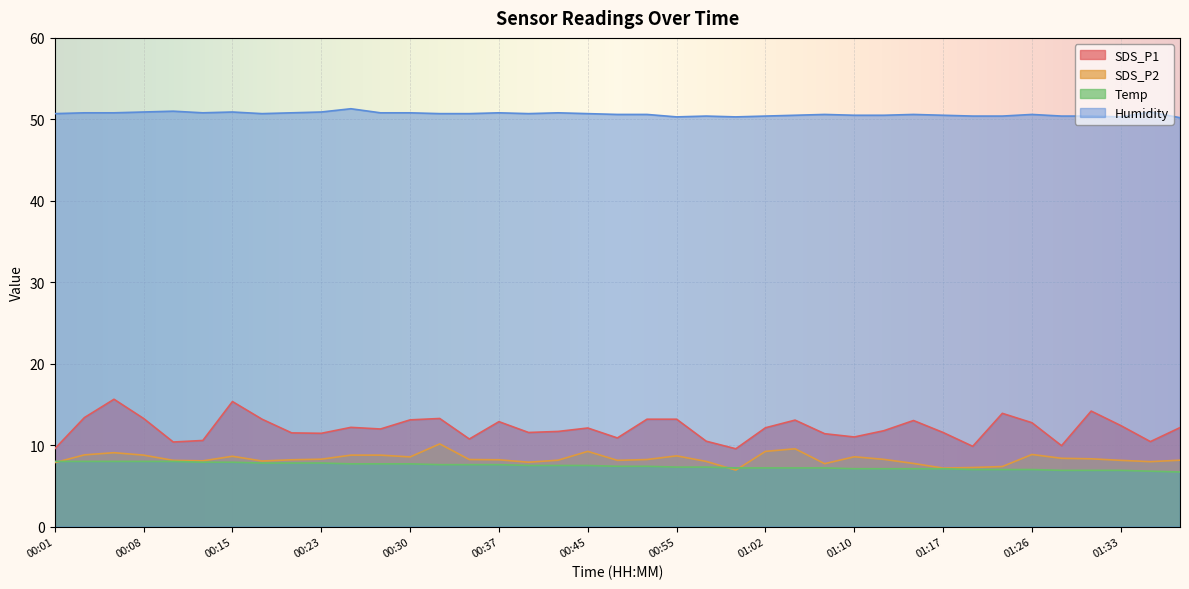

What is the difference between the maximum and minimum values in the Humidity series?

1.1